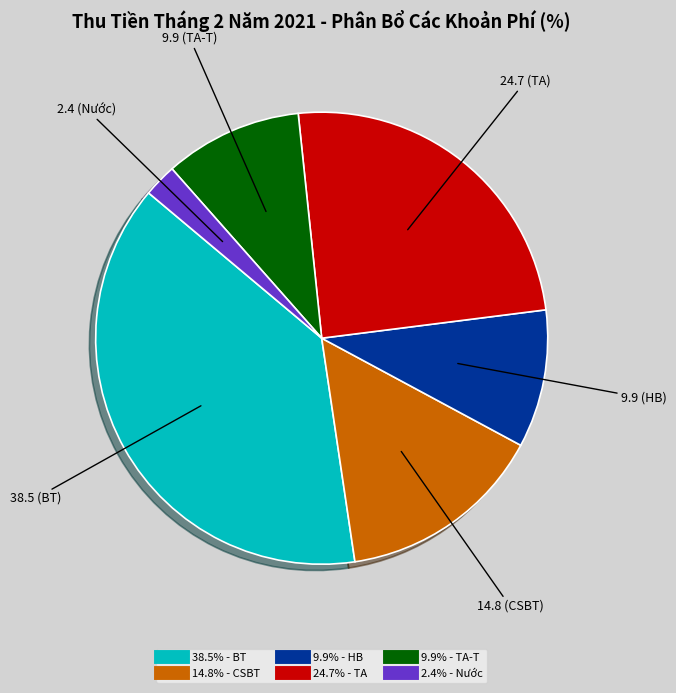

Is there a majority slice in this chart?

No